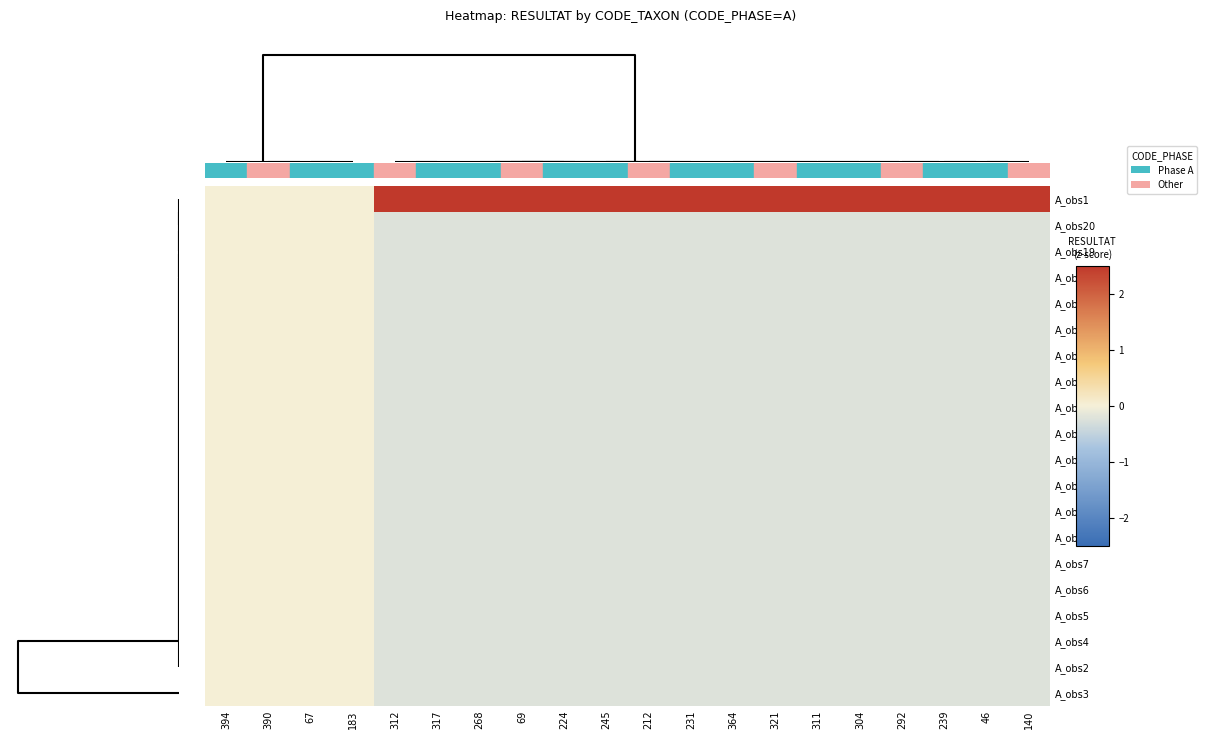

How many series are shown in this chart?

20